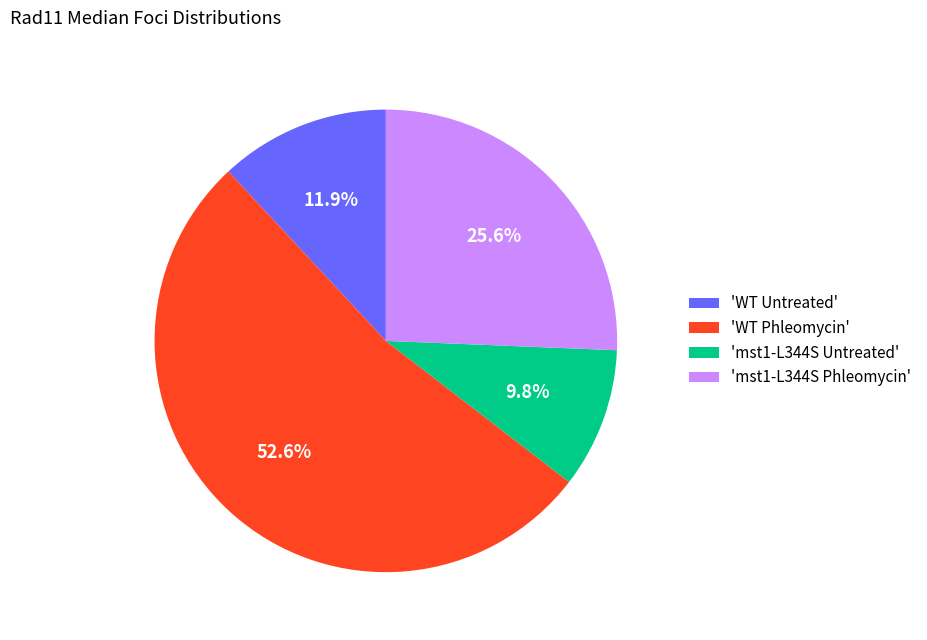

To the nearest percent, what is the difference between the largest and smallest slice percentages?

43%